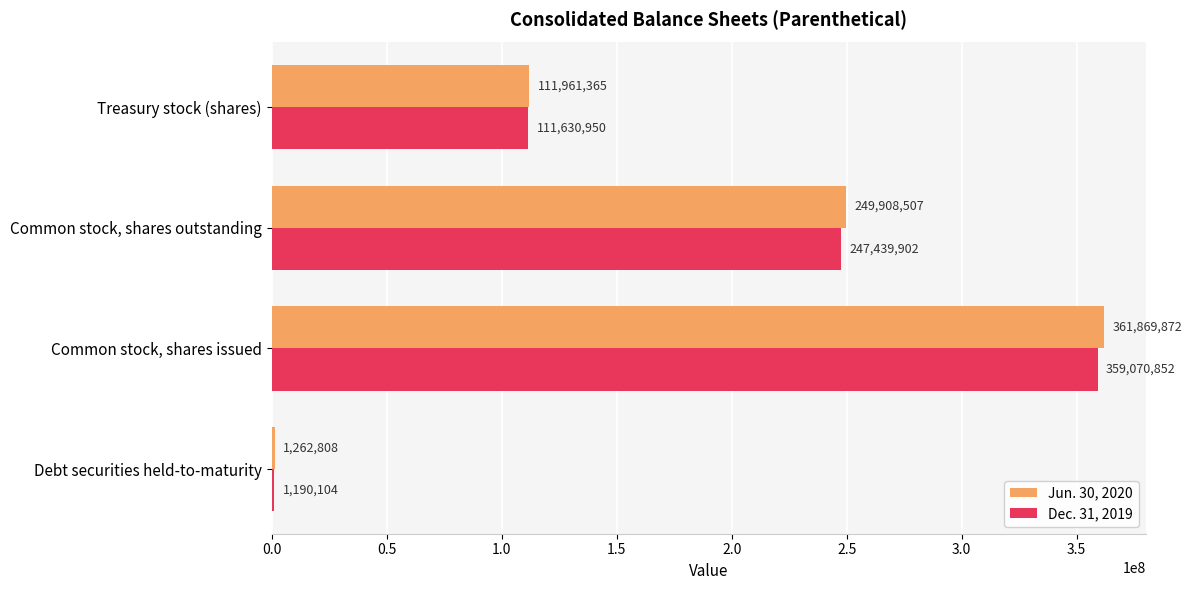

What is the maximum value shown in the chart?

361869872